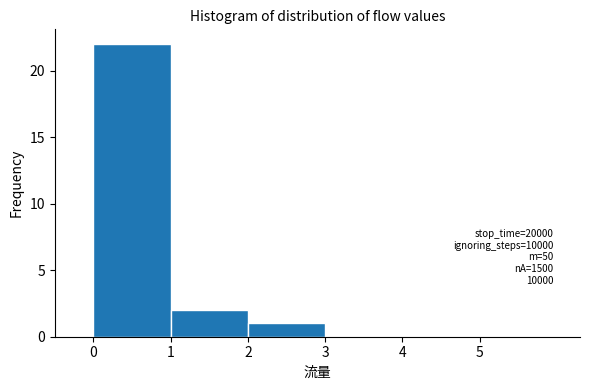

Over which range of the x-axis is the bar tallest?

0 to 1